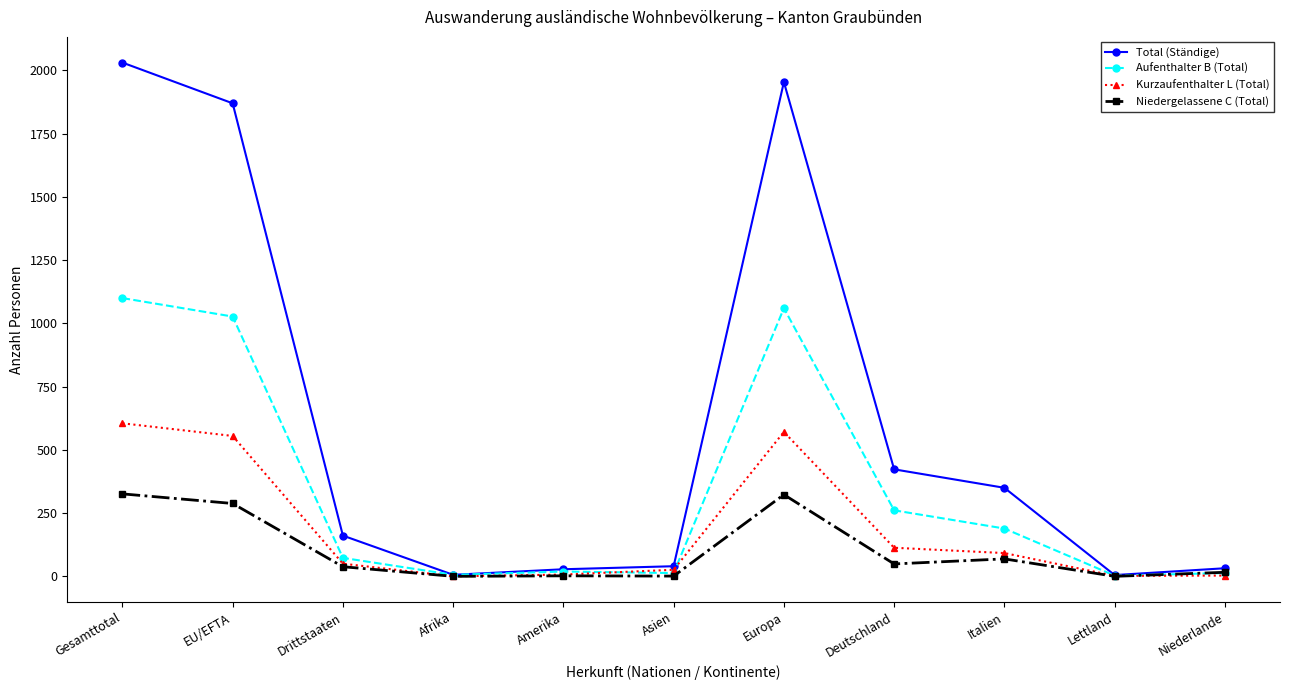

How many categories are shown in the chart?

11